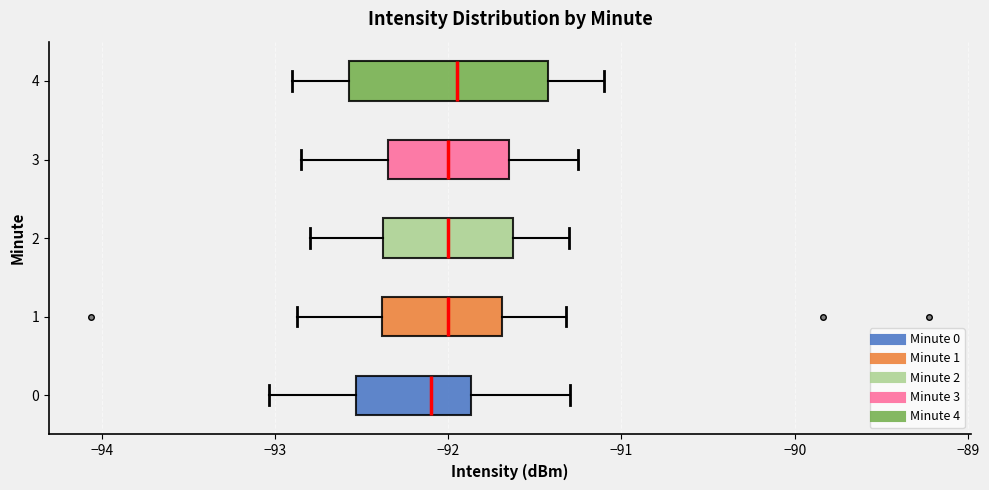

Comparing the boxes themselves (not the whiskers), which one is the widest?

4